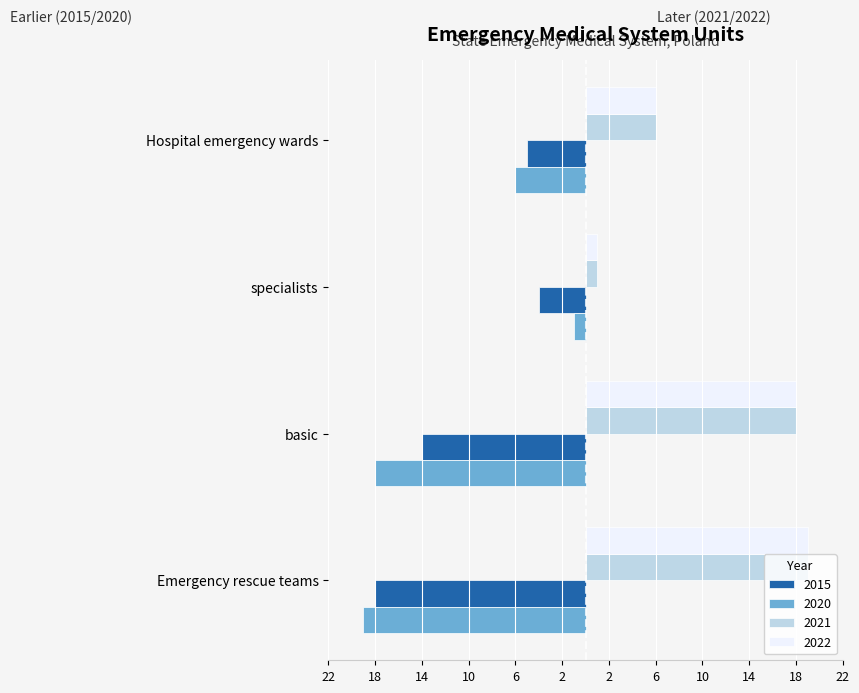

Is the value of 2015 at specialists greater than the value of 2022 at basic?

No